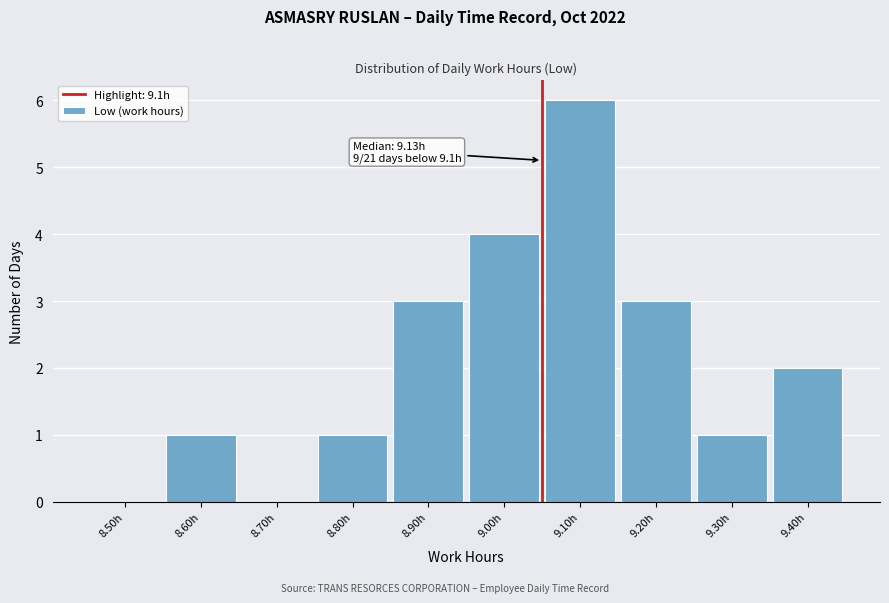

Reading right to left, transcribe all the data shown in this chart.

9.40h=2	9.30h=1	9.20h=3	9.10h=6	9.00h=4	8.90h=3	8.80h=1	8.70h=0	8.60h=1	8.50h=0